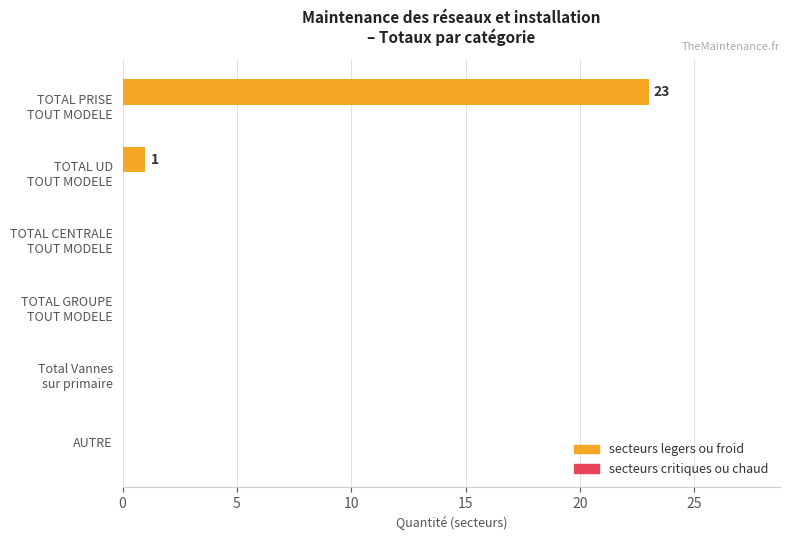

True or false: the data shows 0 at AUTRE.

True